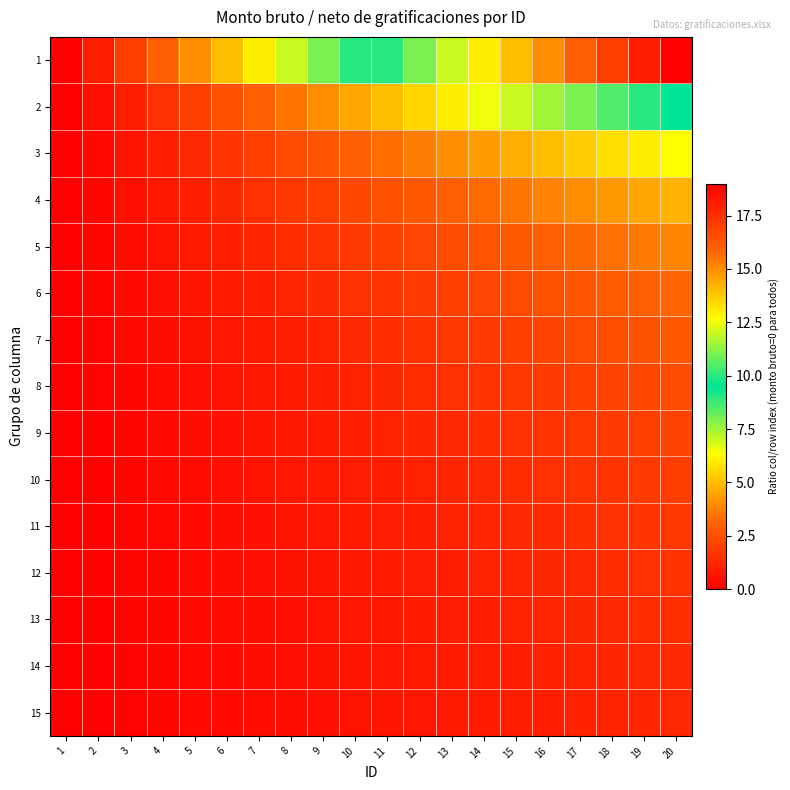

How many series are shown in this chart?

15